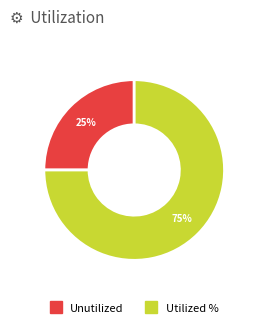

Is there any slice that represents more than half of the pie?

Yes